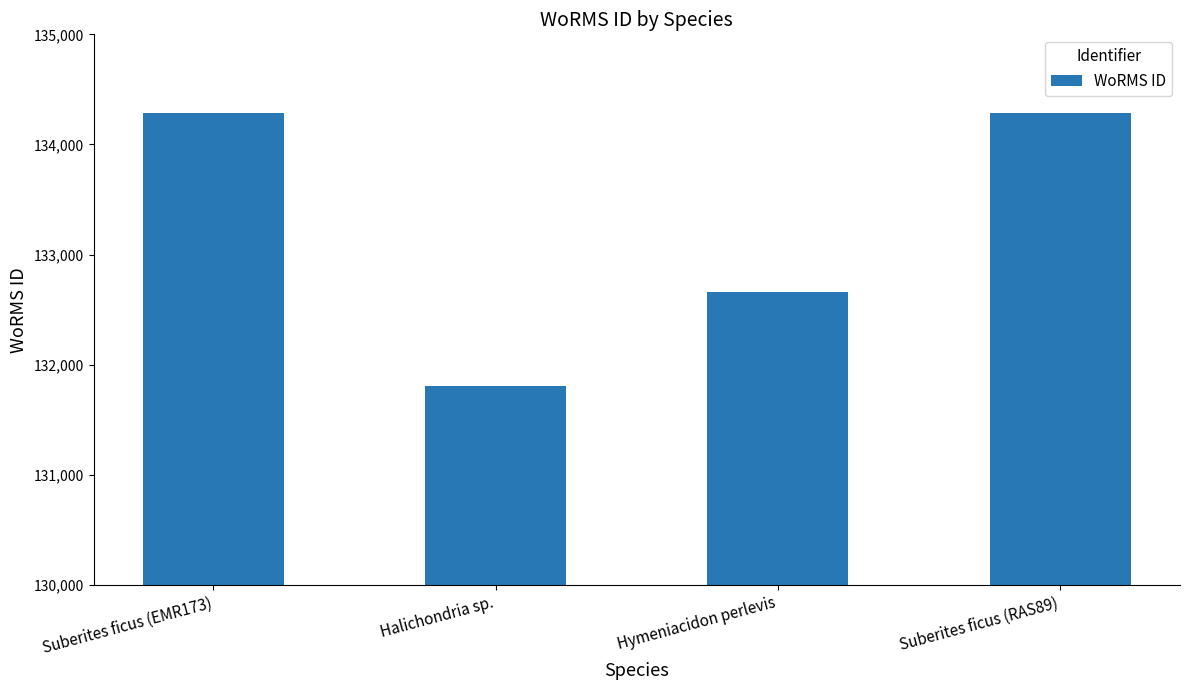

True or false: the data shows 134285 at Suberites ficus (EMR173).

True